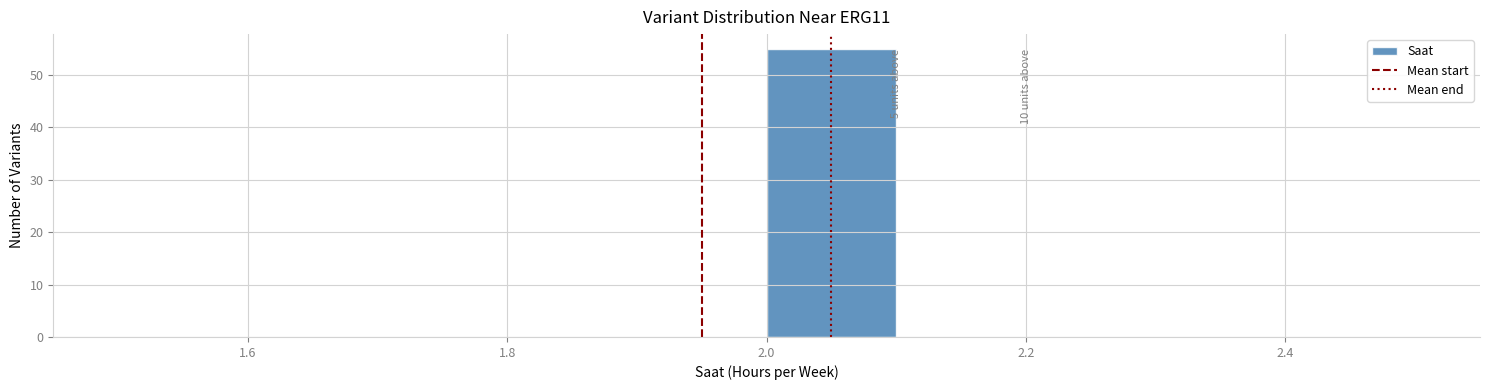

Which range on the x-axis has the tallest bar?

2.0 to 2.1